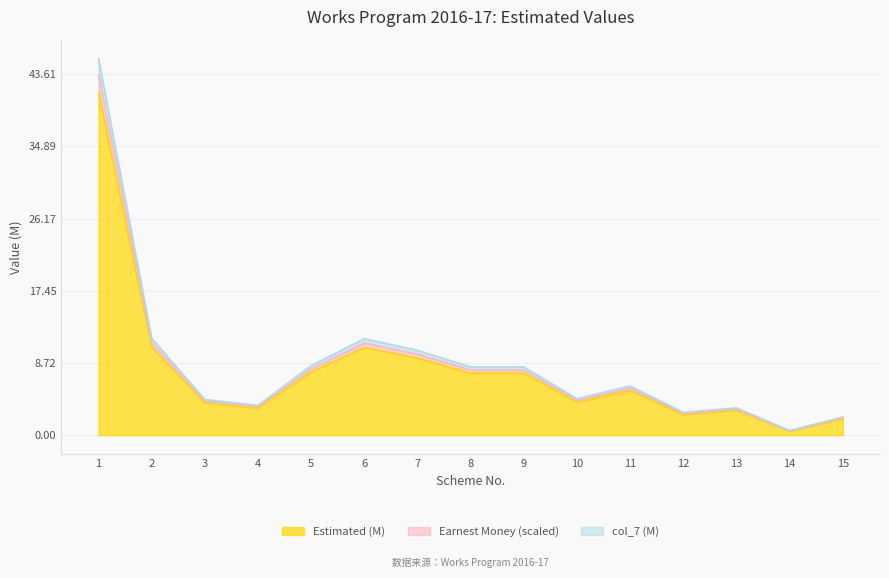

True or false: Earnest Money (scaled) and Estimated (M) cross at least once.

False